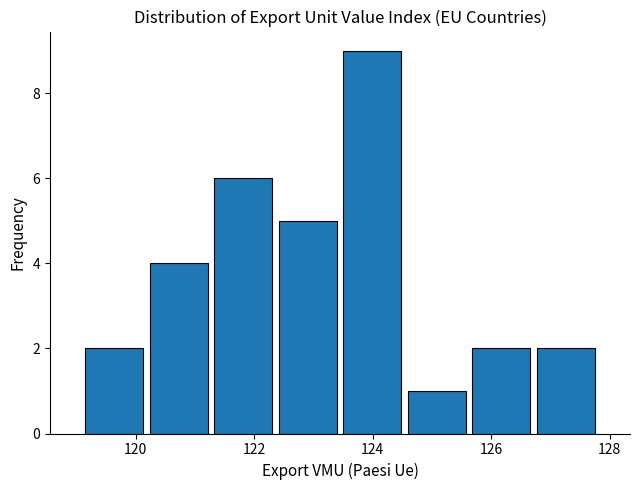

Reading left to right, list every bar in this chart as the range it spans on the x-axis followed by its height. Neither the bar edges nor the heights are printed on the chart, so give them approximately, as read against the axes.

119.2 to 120.2: 2
120.2 to 121.2: 4
121.2 to 122.4: 6
122.4 to 123.4: 5
123.4 to 124.6: 9
124.6 to 125.6: 1
125.6 to 126.8: 2
126.8 to 127.8: 2